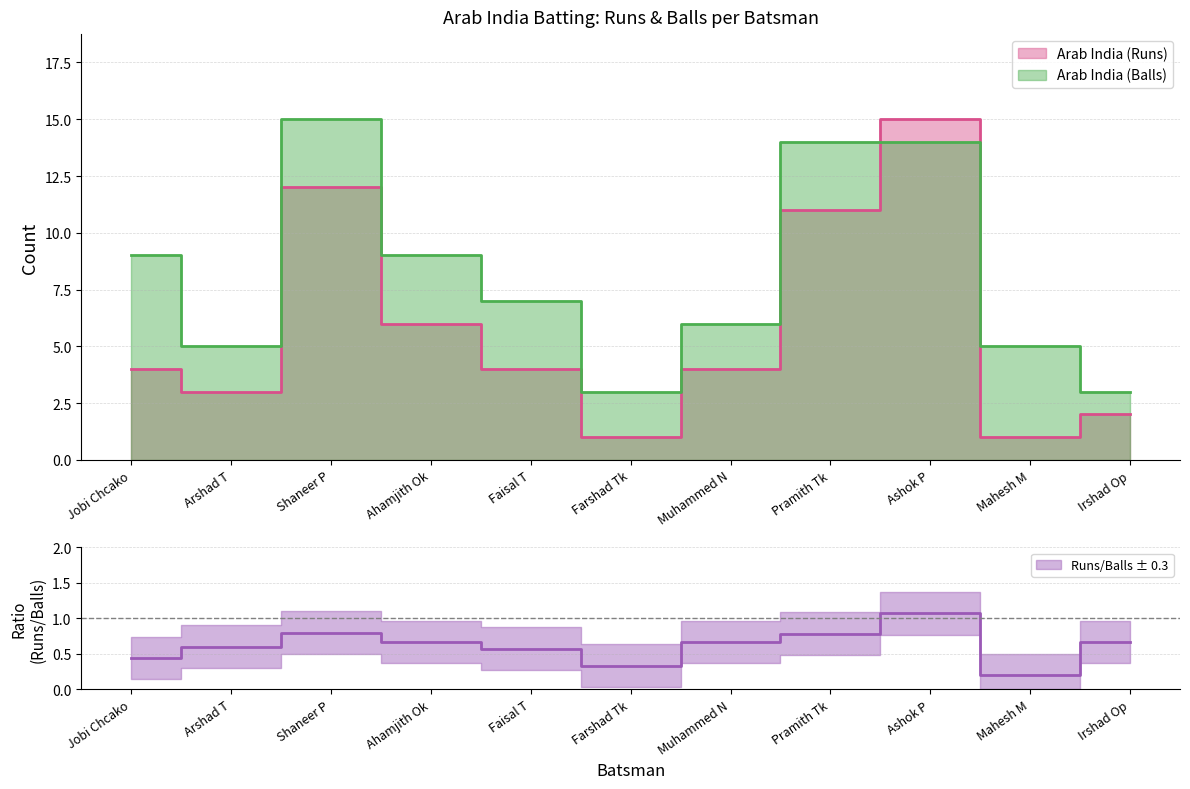

At how many categories does at least one series exceed 1?

11